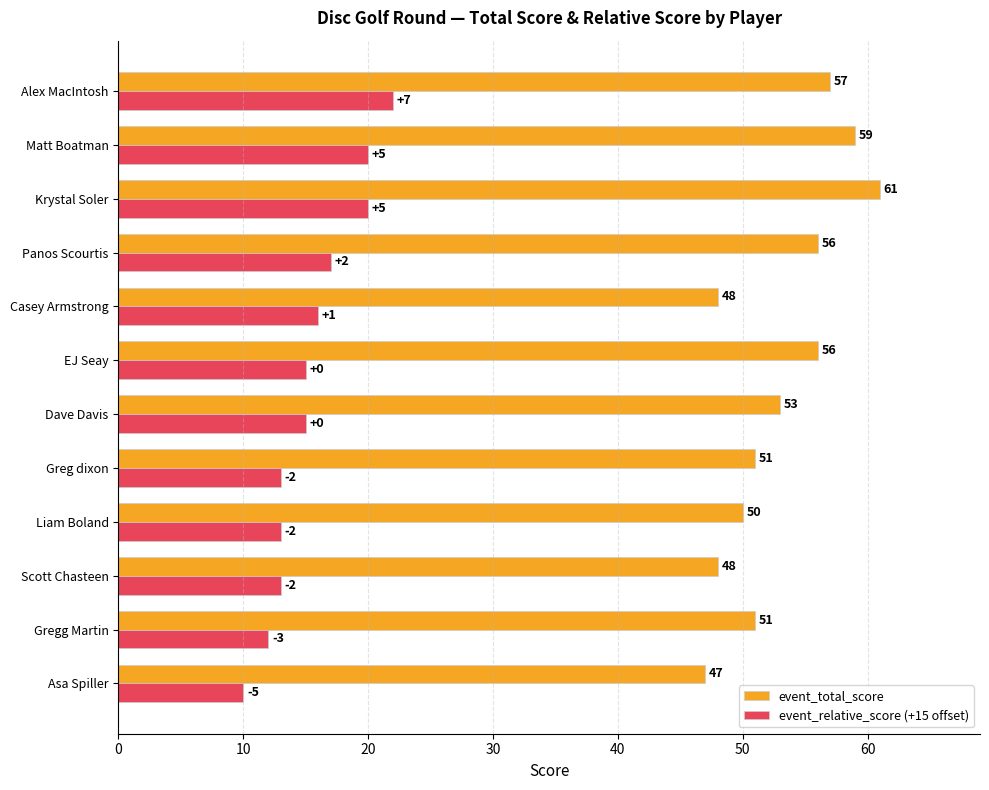

Where is event_relative_score (+15 offset) nearest to the value 16?

Casey Armstrong